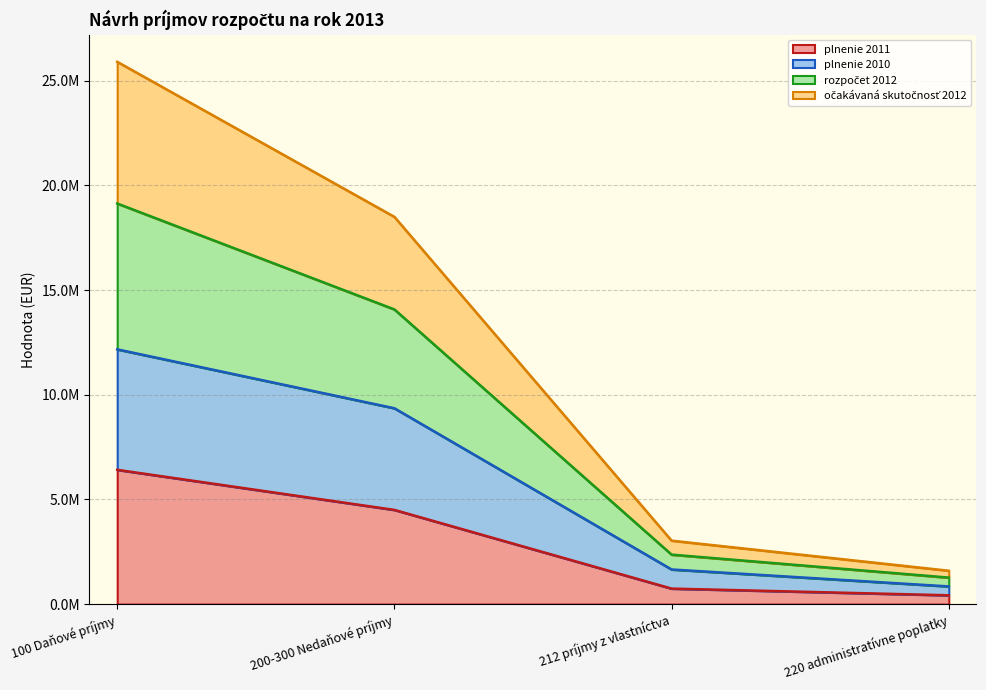

How many data points does each series have?

4